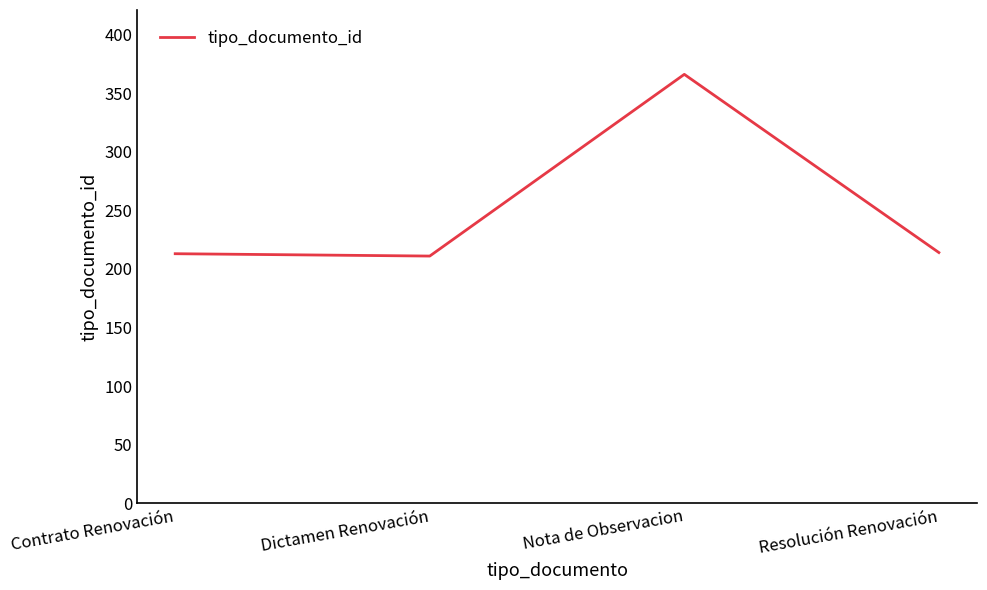

Where is the first local maximum?

Nota de Observacion